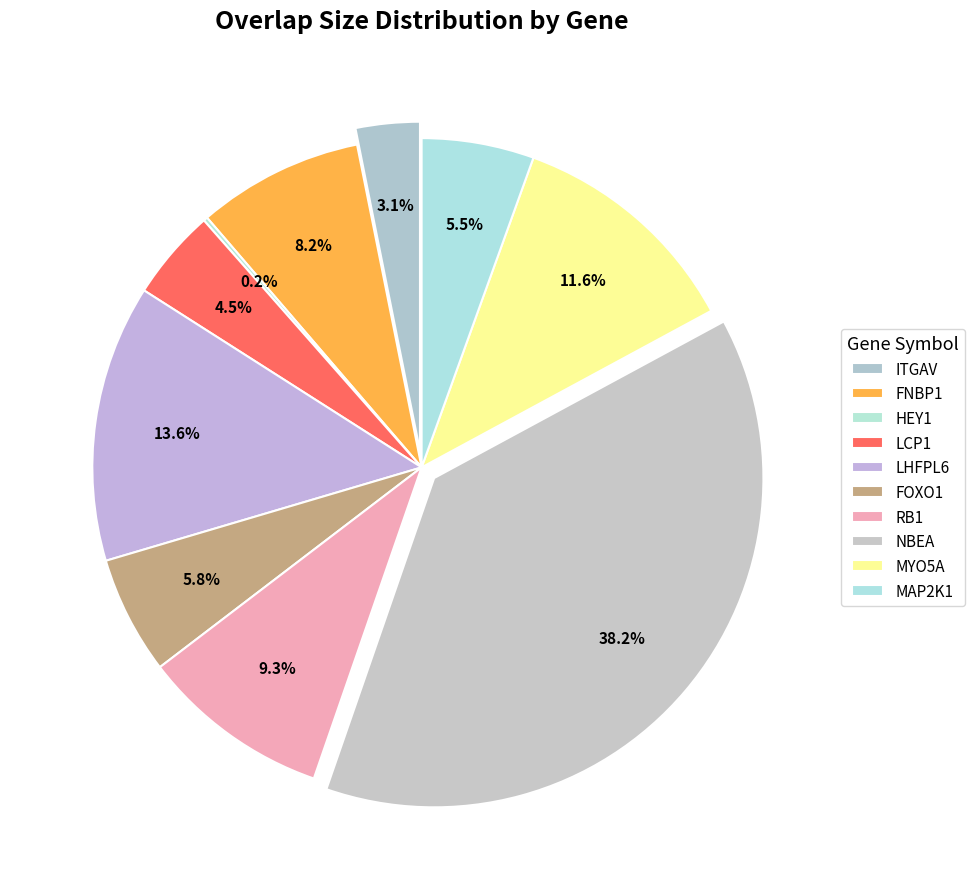

True or false: chr15:66679155-66784650 MAP2K1 accounts for 1% of the total.

False